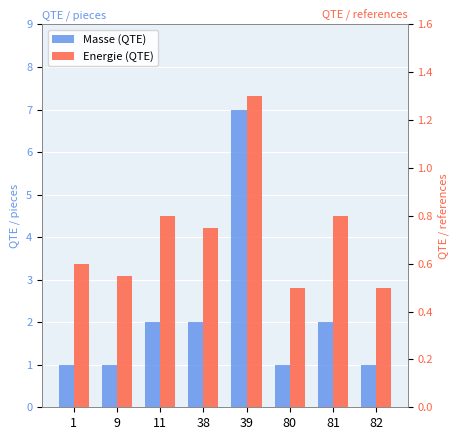

Reading left to right, transcribe all the data shown in this chart.

Masse (QTE): 1=1.0	9=1.0	11=2.0	38=2.0	39=7.0	80=1.0	81=2.0	82=1.0
Energie (QTE): 1=0.6	9=0.6	11=0.8	38=0.8	39=1.3	80=0.5	81=0.8	82=0.5